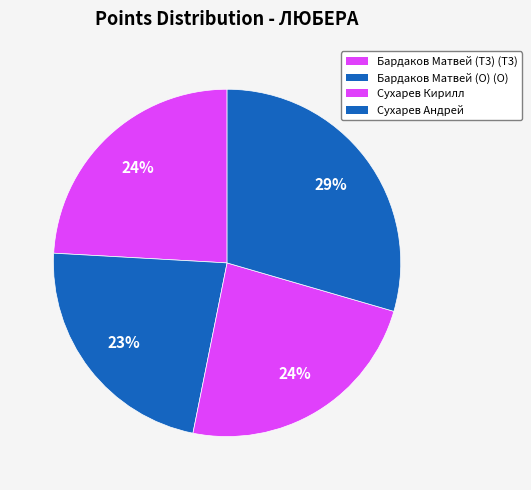

The Сухарев Андрей slice represents 22% of the pie. True or false?

False